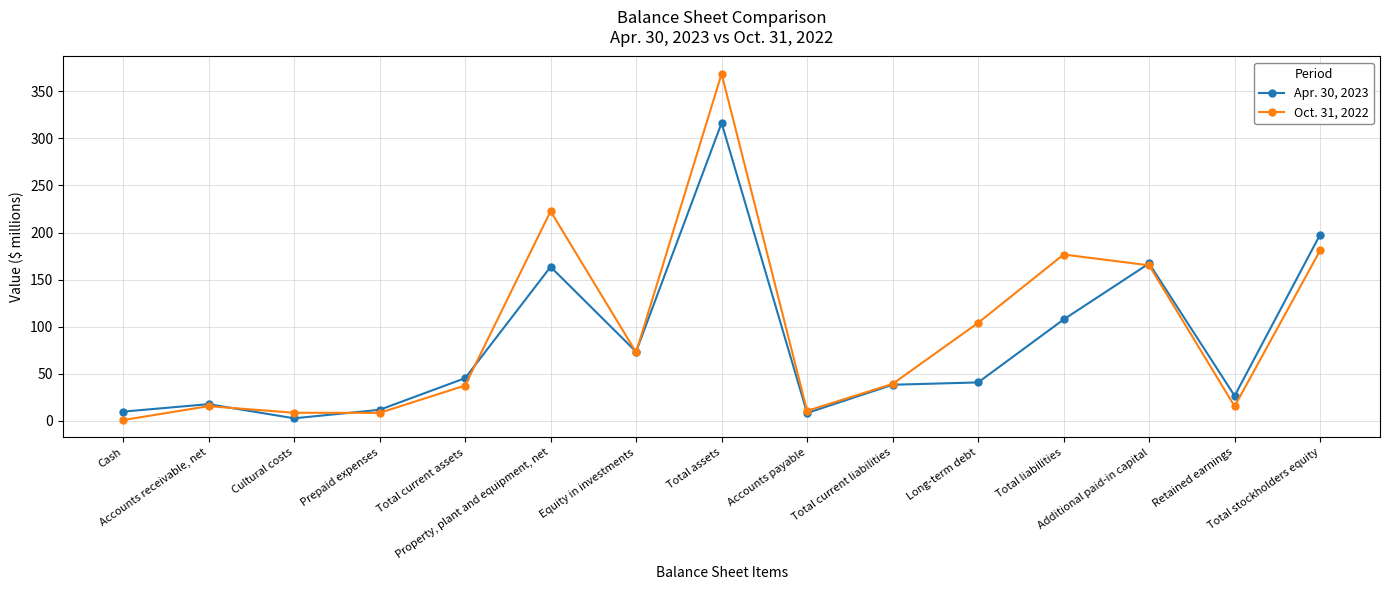

Where is the first local maximum for Oct. 31, 2022?

Accounts receivable, net